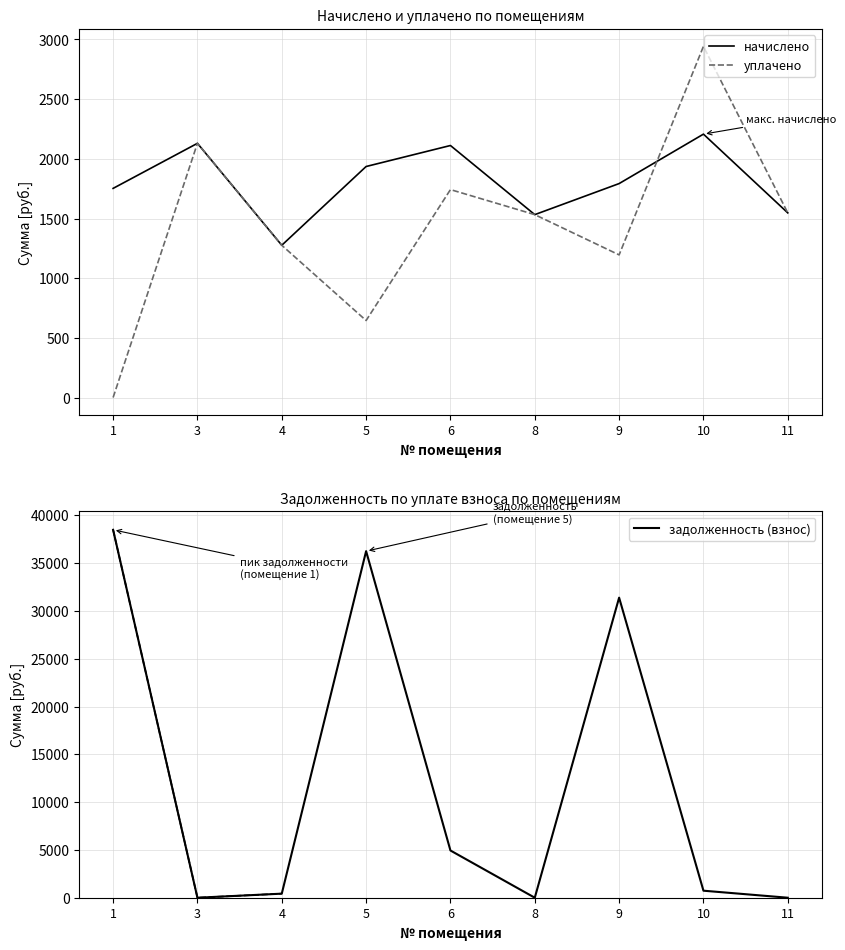

Does the chart display data point markers on the line(s)?

No